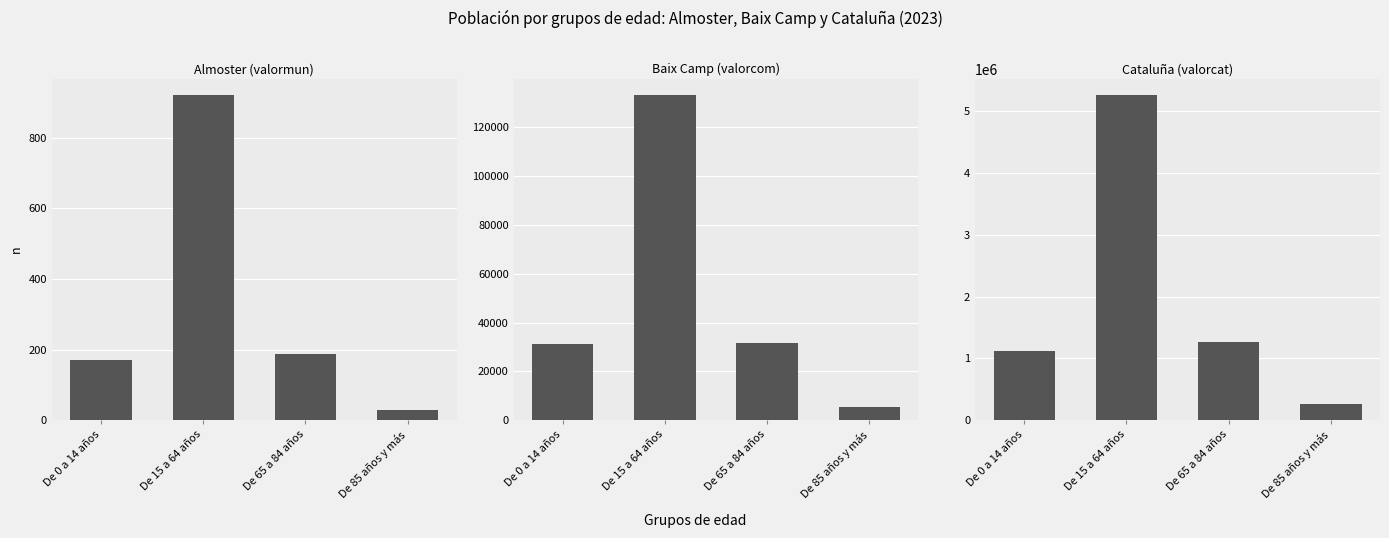

At how many categories does at least one series exceed 2220526?

1